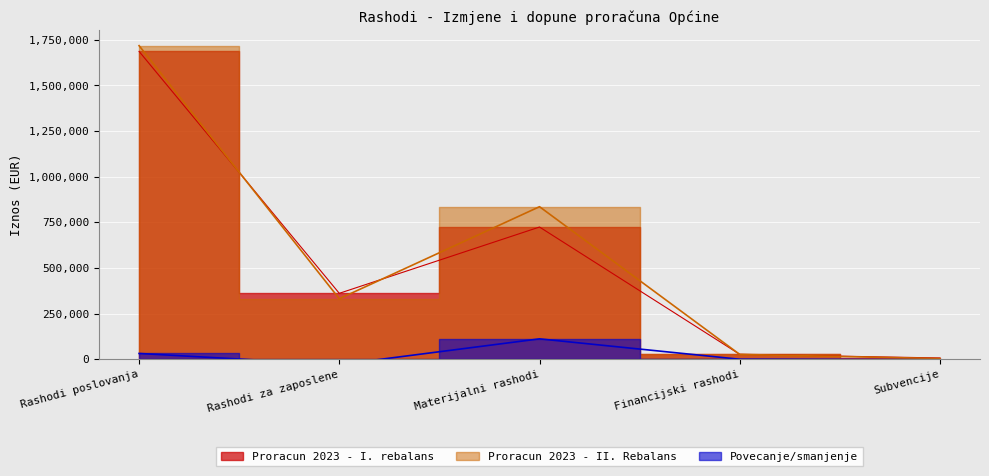

How many data points in Proracun 2023 - II. Rebalans are less than 331153?

2